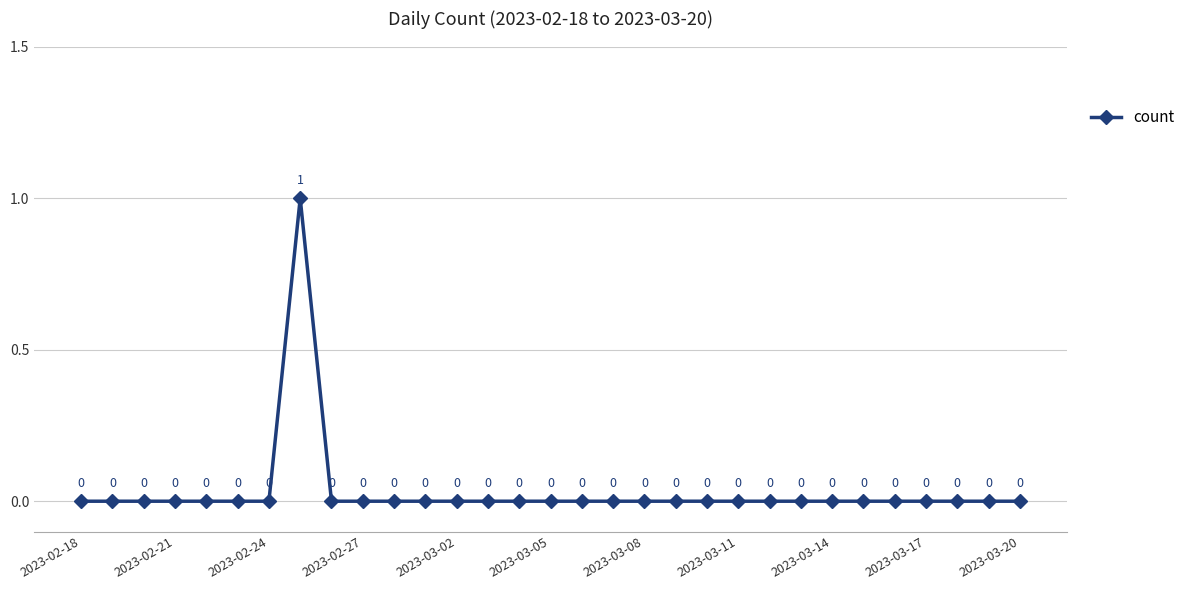

Count the values in the range 0 to 1.

31